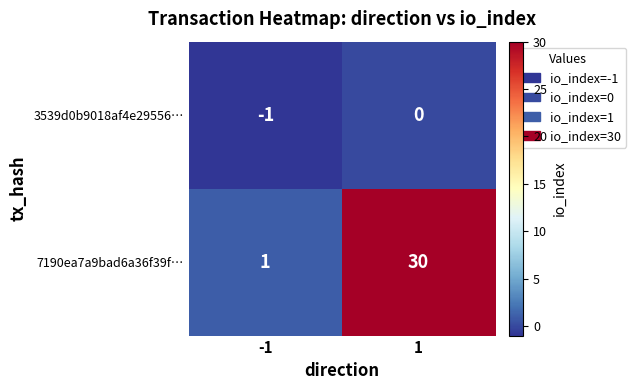

What is the average value of the 7190ea7a9bad6a36f39f… series?

16